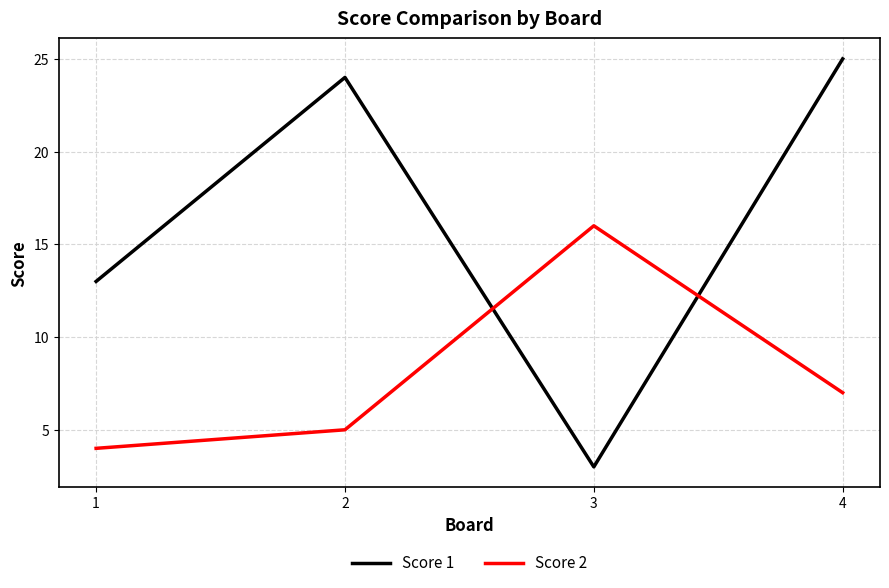

Reading left to right, extract all data points from this chart.

Score 1: 13	24	3	25
Score 2: 4	5	16	7